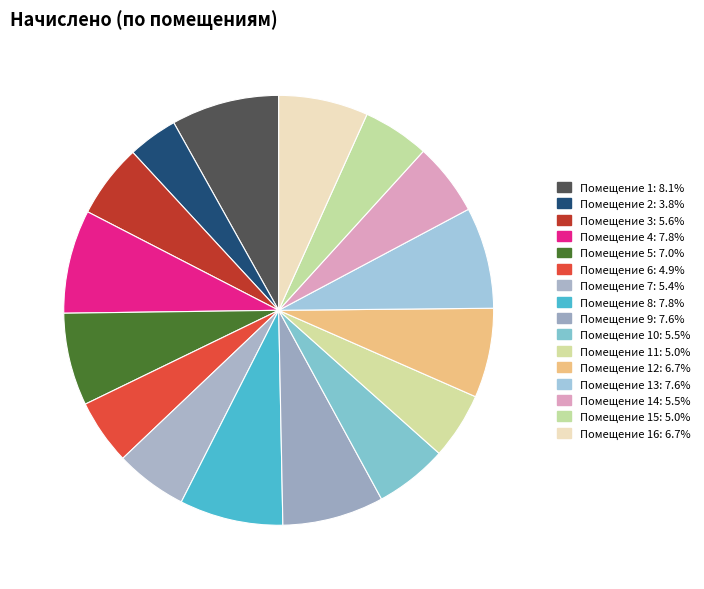

Which category has the smallest portion of the pie?

2